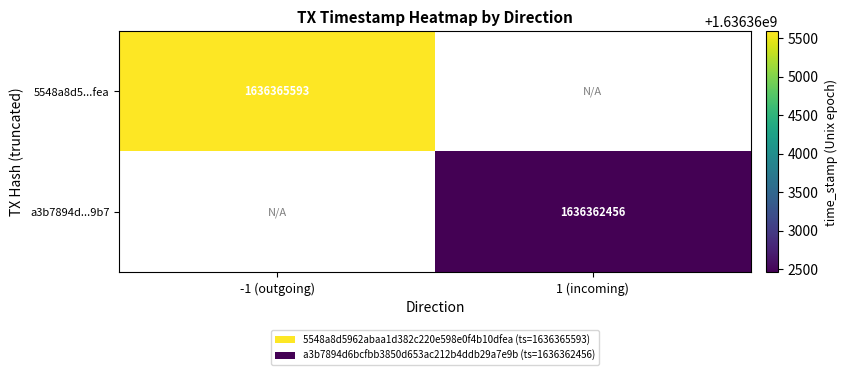

The 5548a8d5...fea series shows 1060120355.5 at -1 (outgoing). True or false?

False